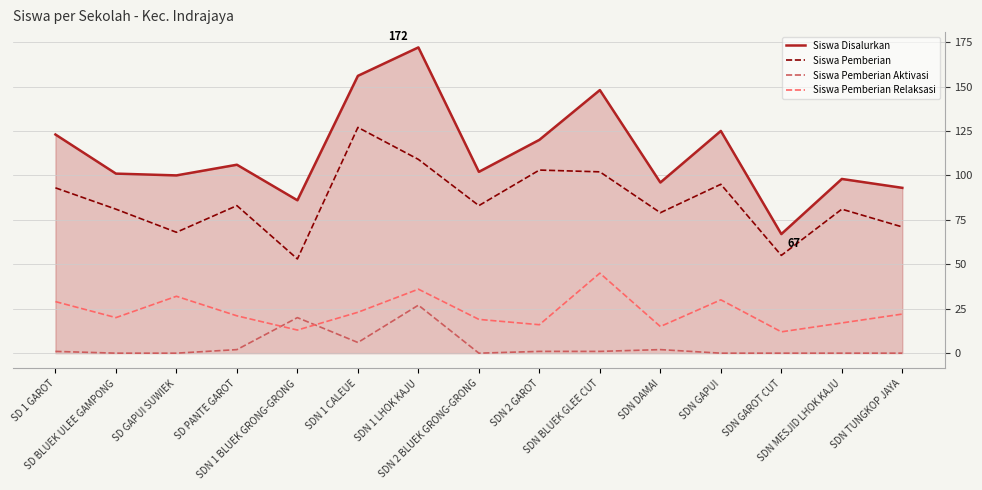

True or false: Siswa Disalurkan and Siswa Pemberian cross at least once.

False